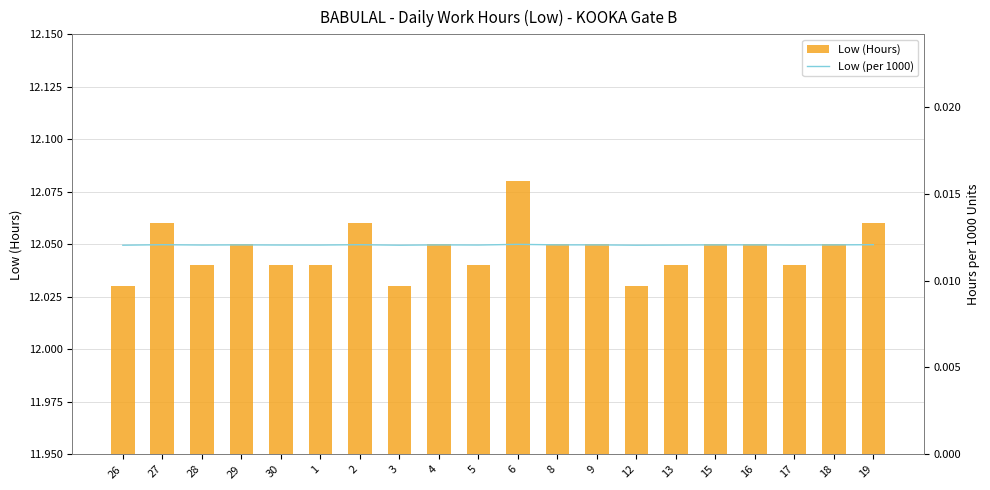

Reading left to right, extract all data points from this chart.

Low (Hours): 12.0	12.1	12.0	12.1	12.0	12.0	12.1	12.0	12.1	12.0	12.1	12.1	12.1	12.0	12.0	12.1	12.1	12.0	12.1	12.1
Low (per 1000): 0.0	0.0	0.0	0.0	0.0	0.0	0.0	0.0	0.0	0.0	0.0	0.0	0.0	0.0	0.0	0.0	0.0	0.0	0.0	0.0